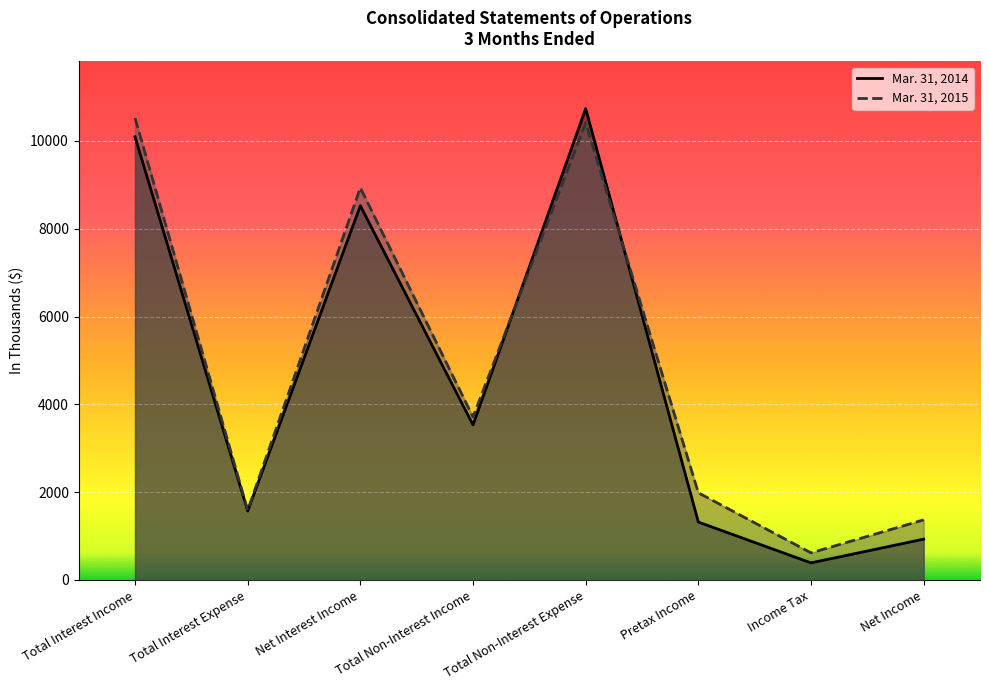

At Total Non-Interest Expense, list the series in order from largest to smallest.

Mar. 31, 2014, Mar. 31, 2015